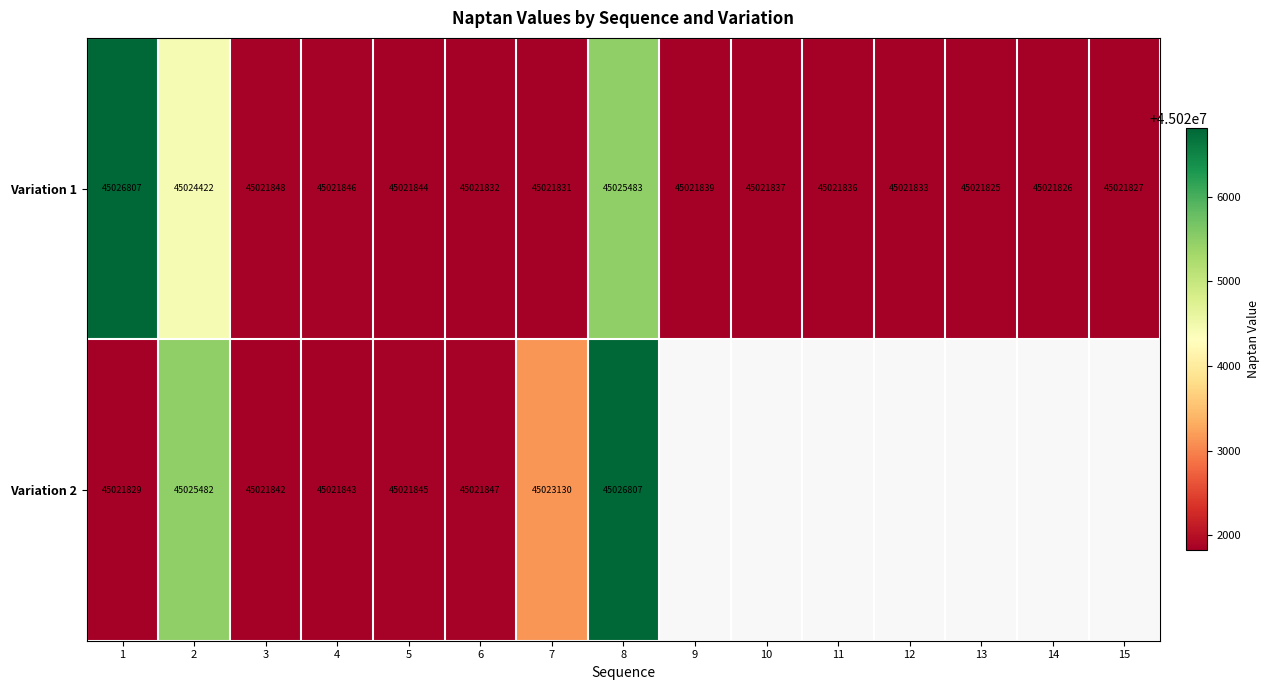

At how many categories does at least one series exceed 45023353?

3